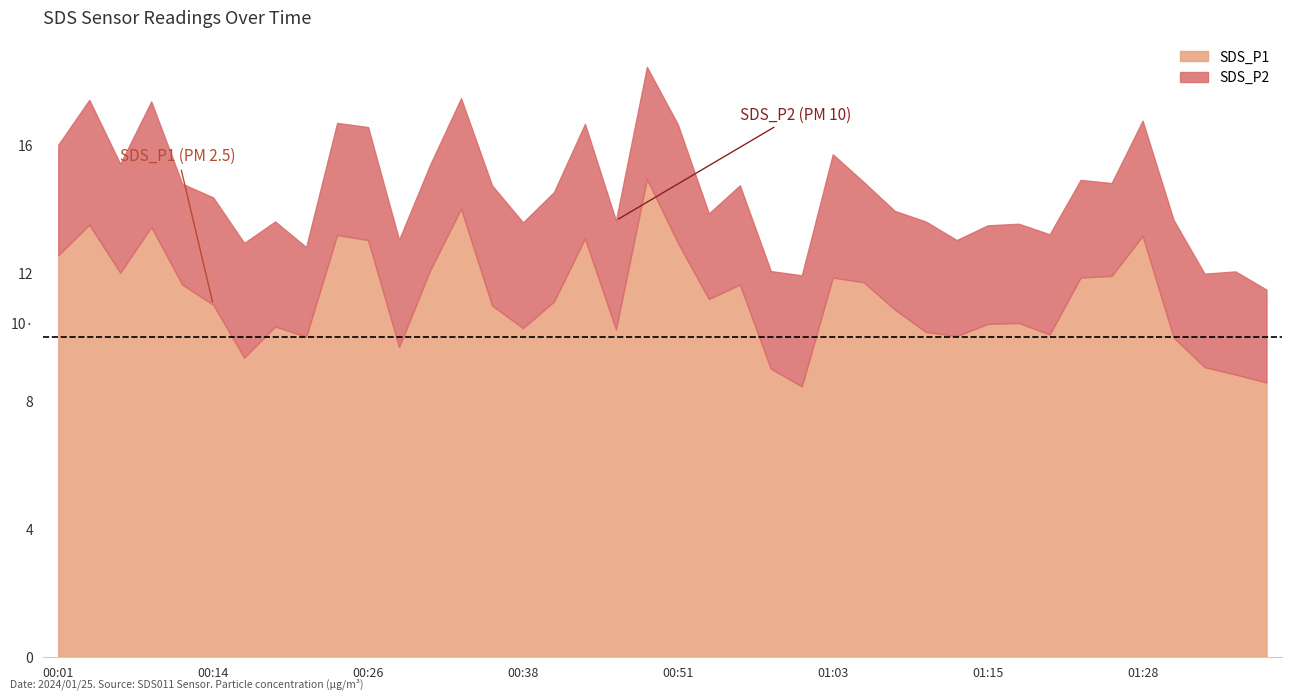

True or false: SDS_P1 and SDS_P2 intersect in this chart.

False